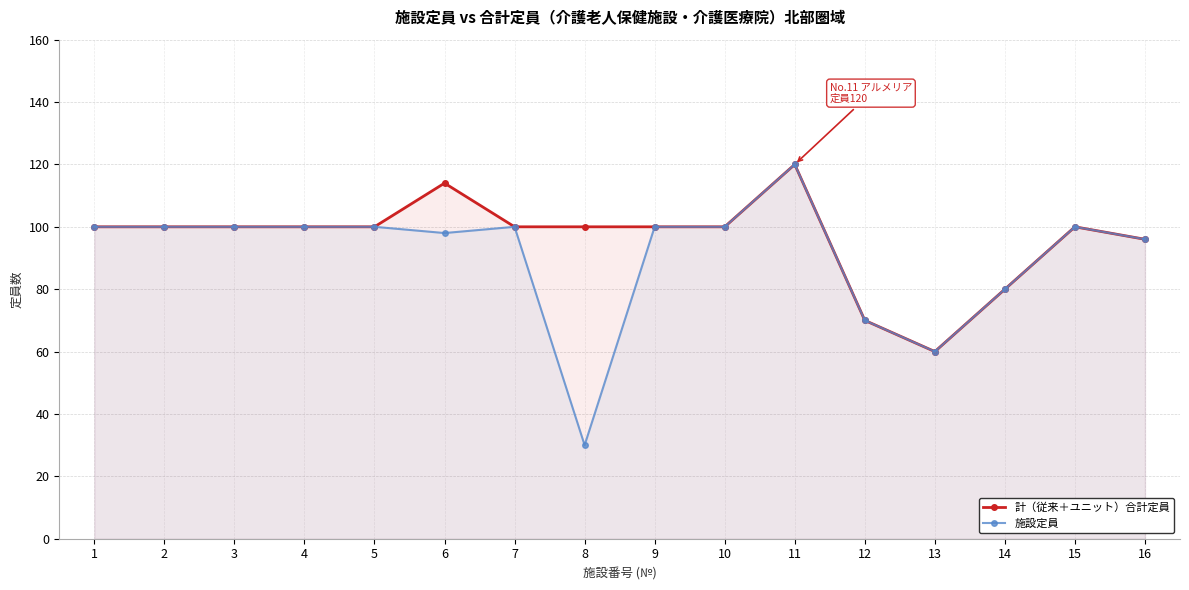

How many data points in 計（従来＋ユニット）合計定員 are above 100?

2